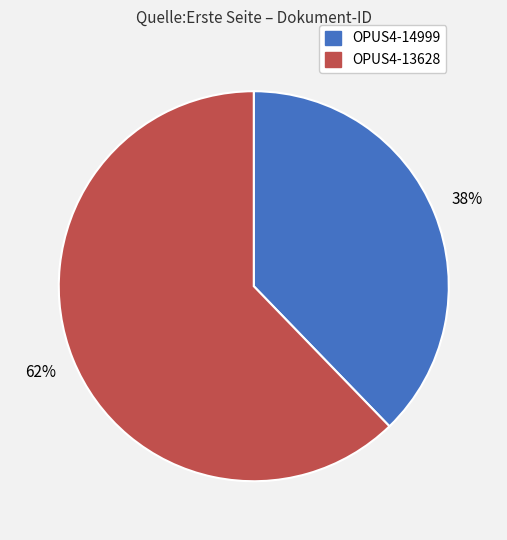

Is there any slice that represents more than half of the pie?

Yes